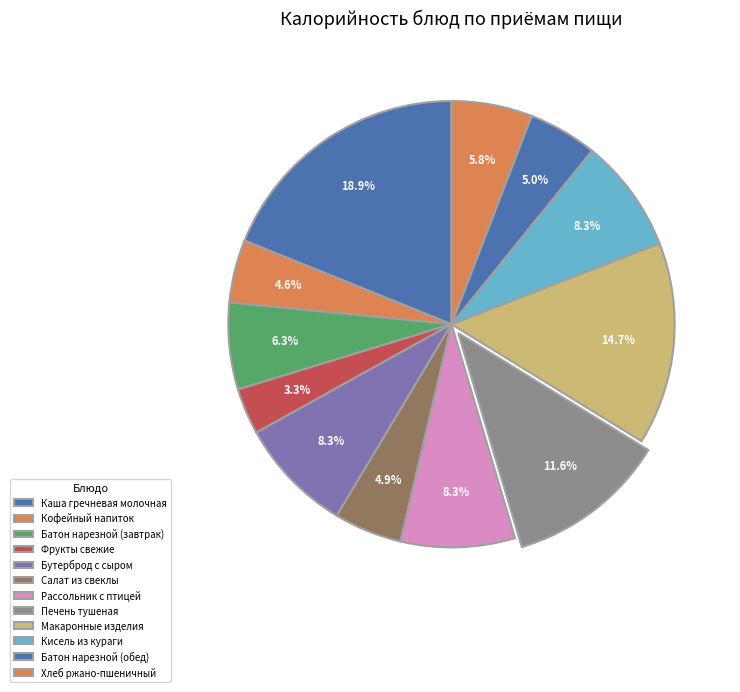

What portion of the pie excludes Батон нарезной (обед)?

95.0%